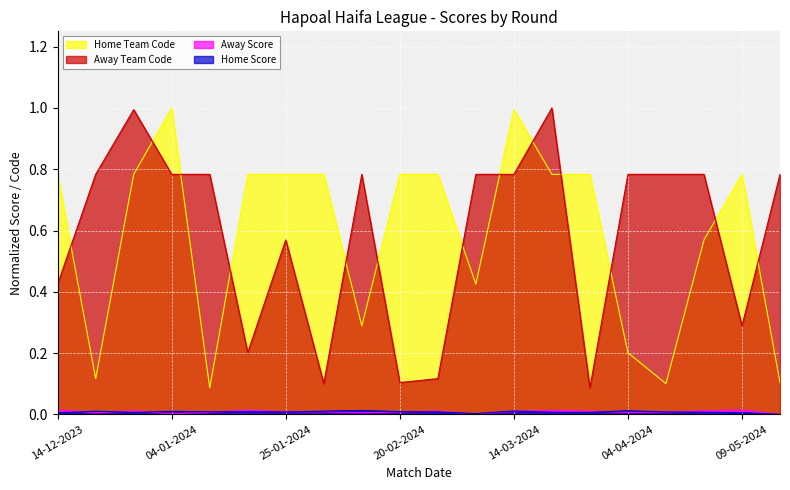

True or false: Away Team Code and Home Team Code cross at least once.

True